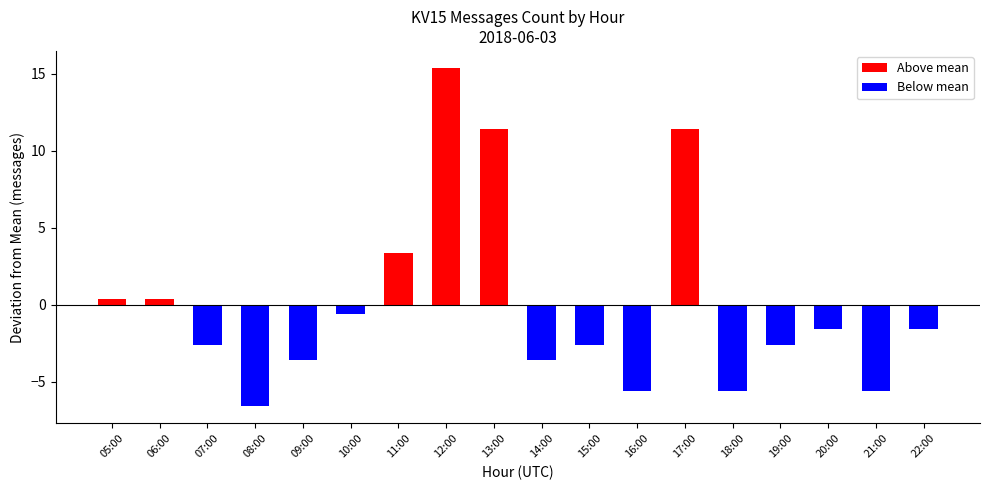

True or false: the data shows 31 at 13:00.

False